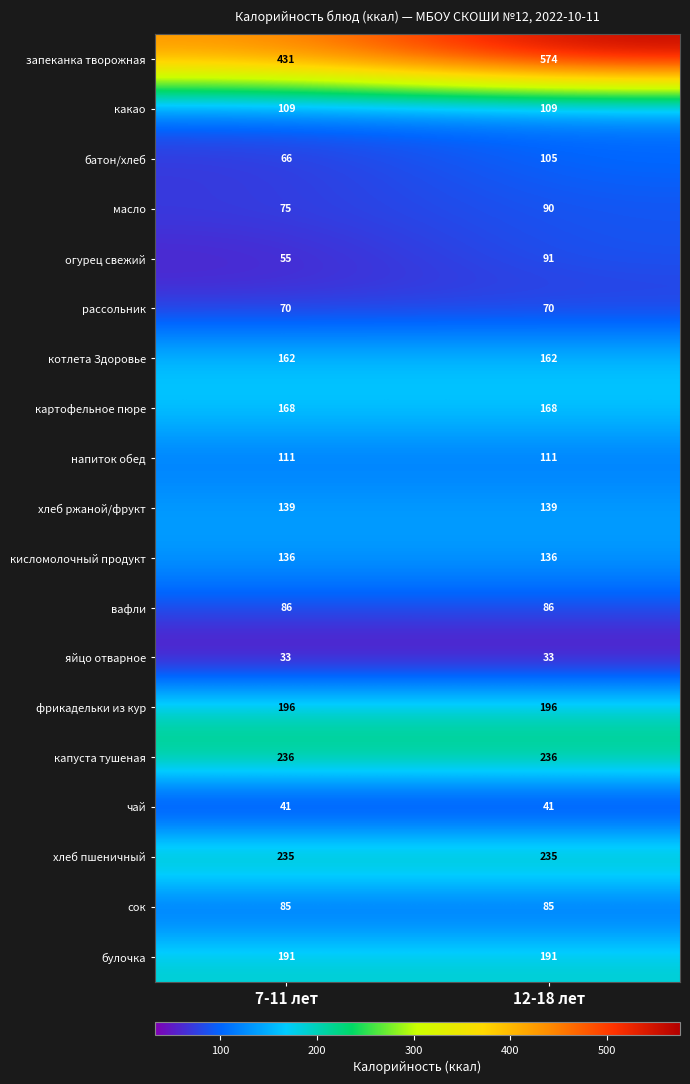

Which series has the widest spread of values?

запеканка творожная